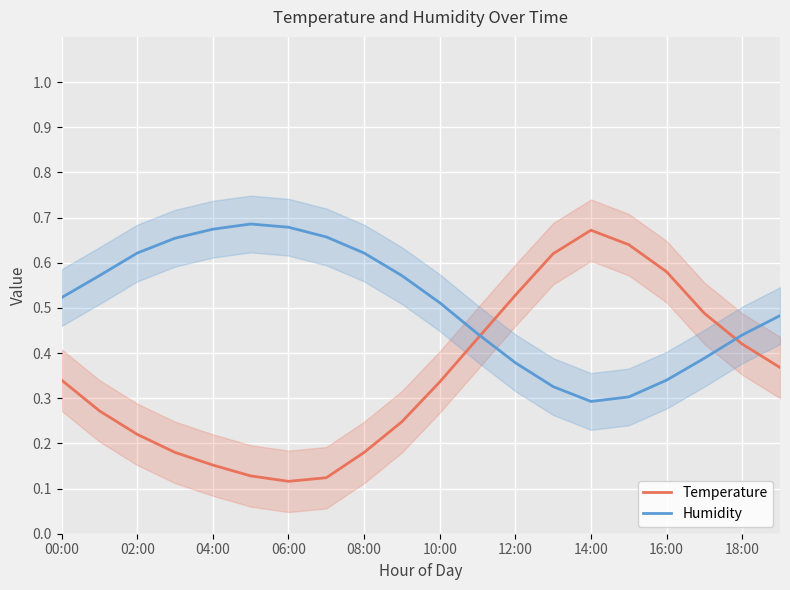

How many Temperature values are between 0 and 1?

20